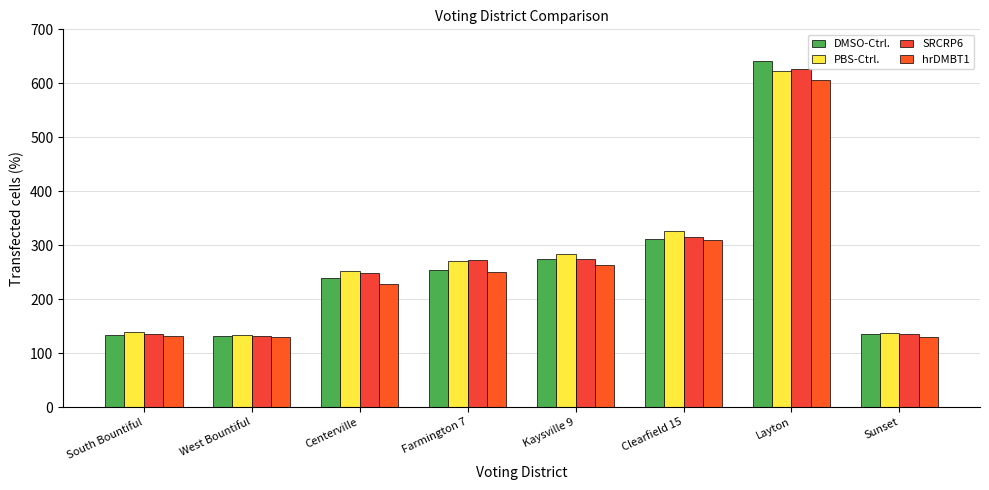

True or false: SRCRP6 has a value of 121 at Centerville.

False